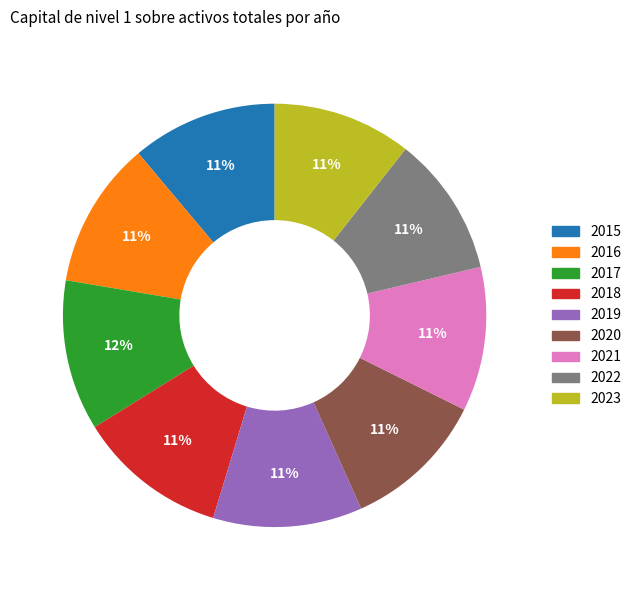

To the nearest percent, what is the difference between the largest and smallest slice percentages?

1%